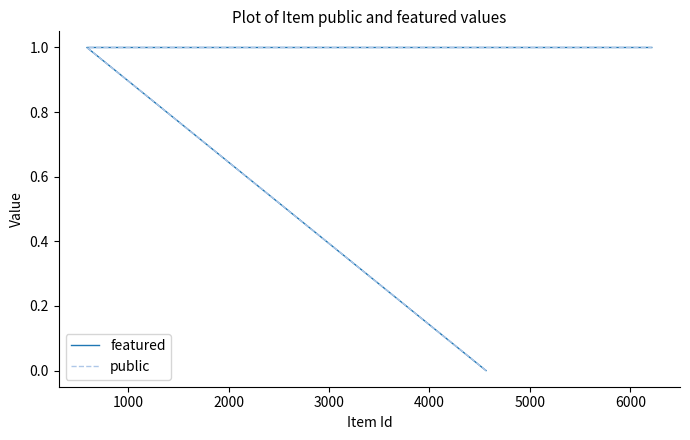

The value of public at 2000 is 1. True or false?

True